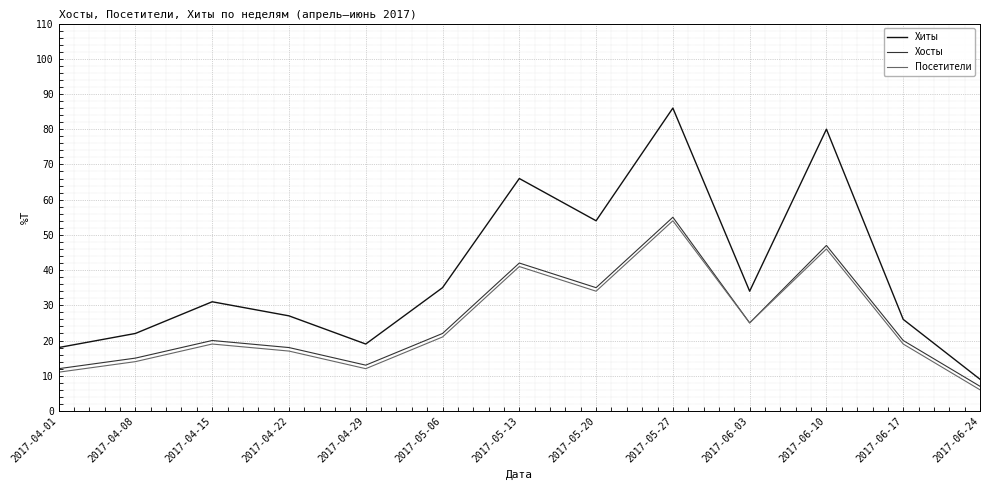

At which category does the chart reach its minimum across all series?

2017-06-24